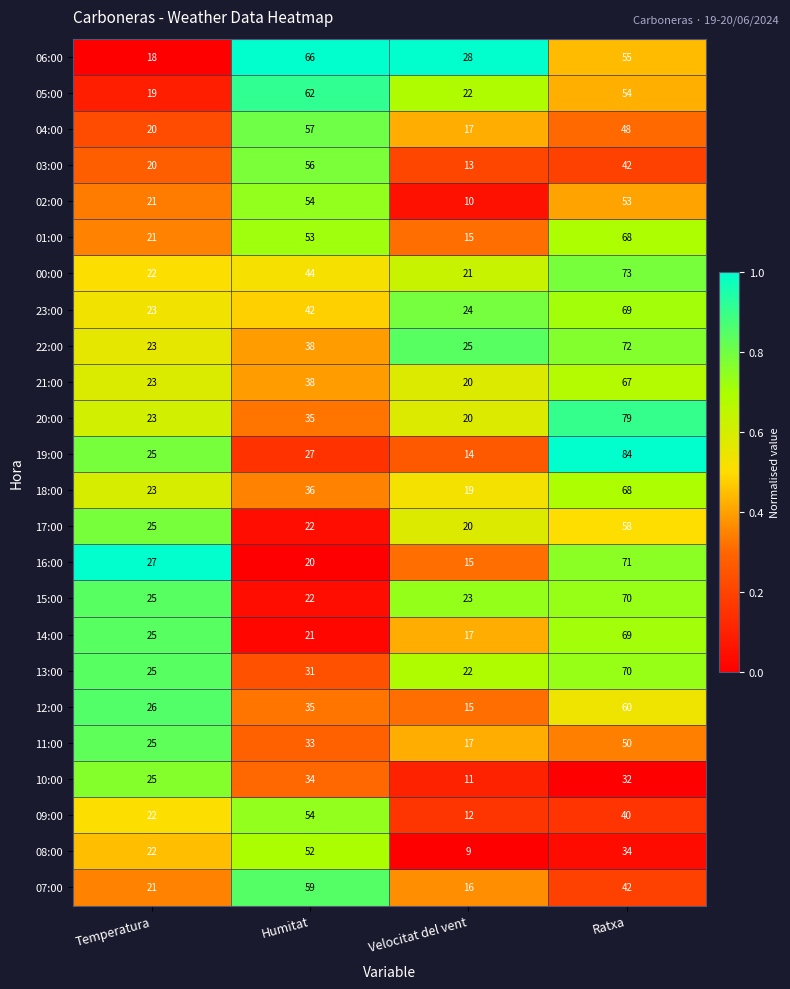

What is the total value across all series at Temperatura?

549